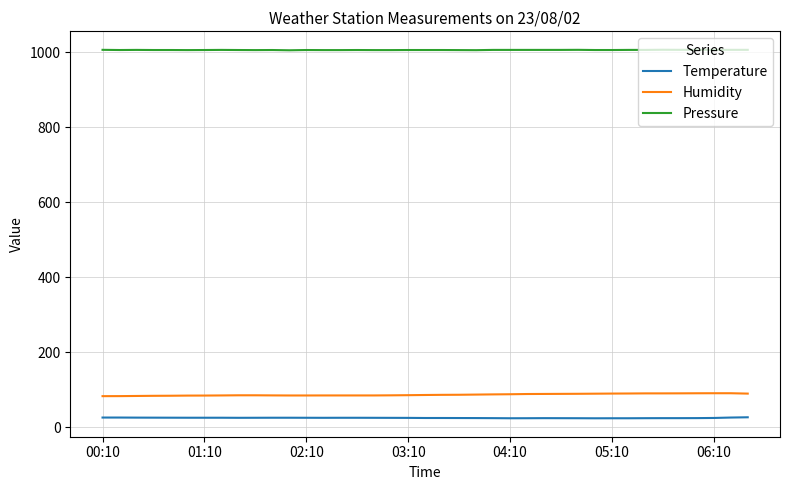

True or false: Temperature and Pressure intersect in this chart.

False